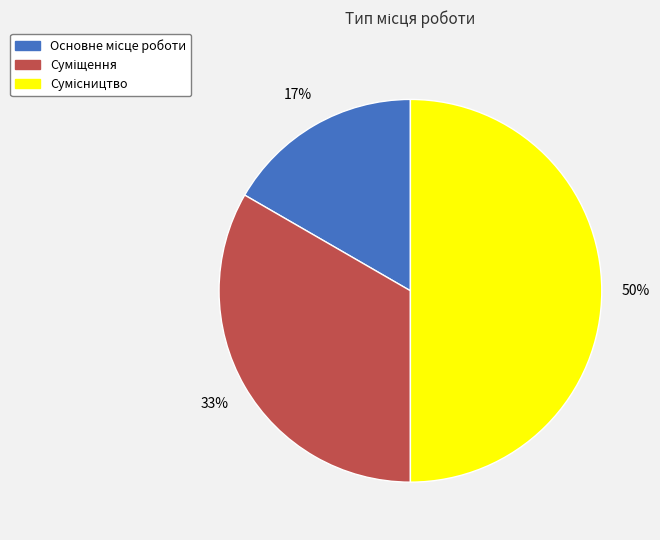

To the nearest percent, what is the difference between the largest and smallest slice percentages?

33%